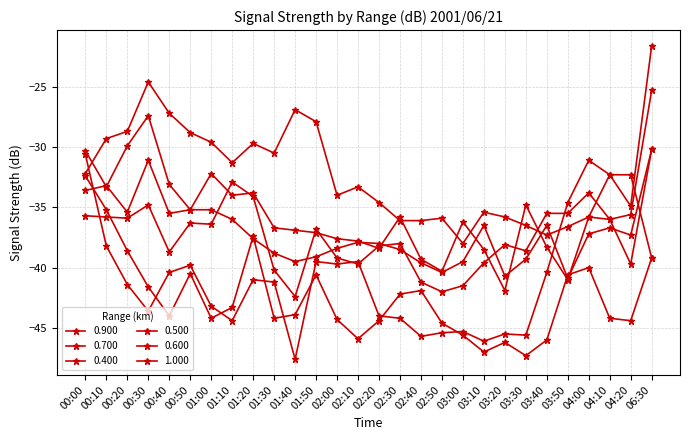

How many series are shown in this chart?

6